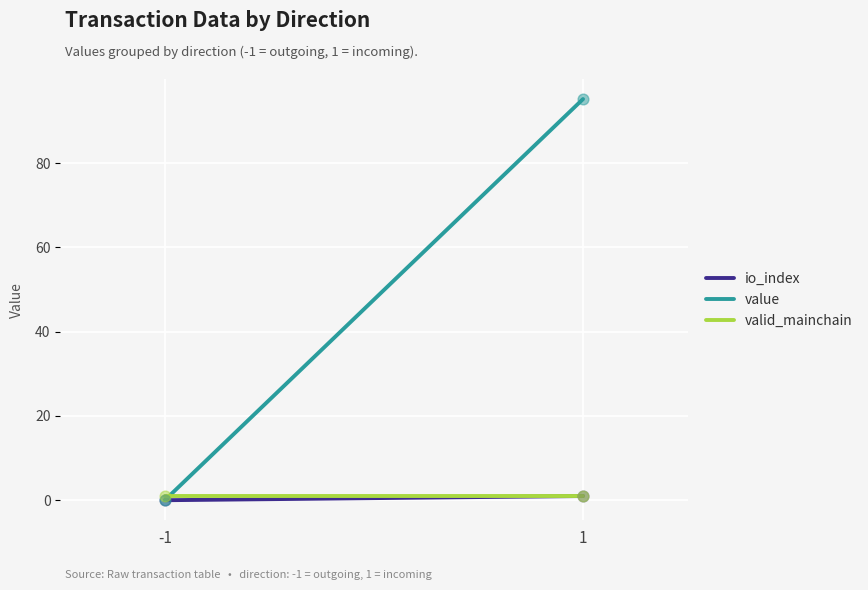

What is the total value across all series at 1?

97.2